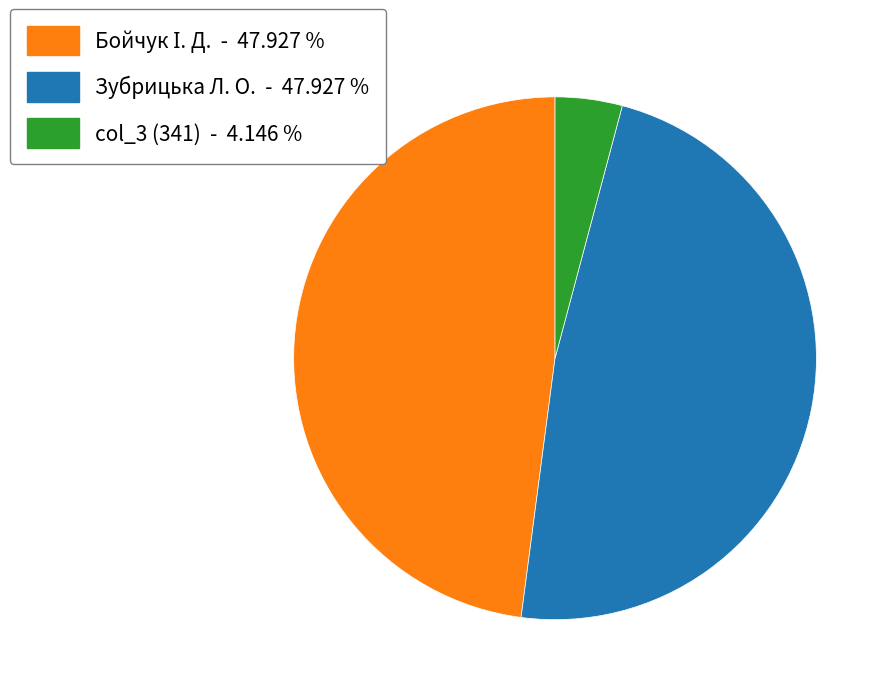

Count the number of slices in the pie.

3